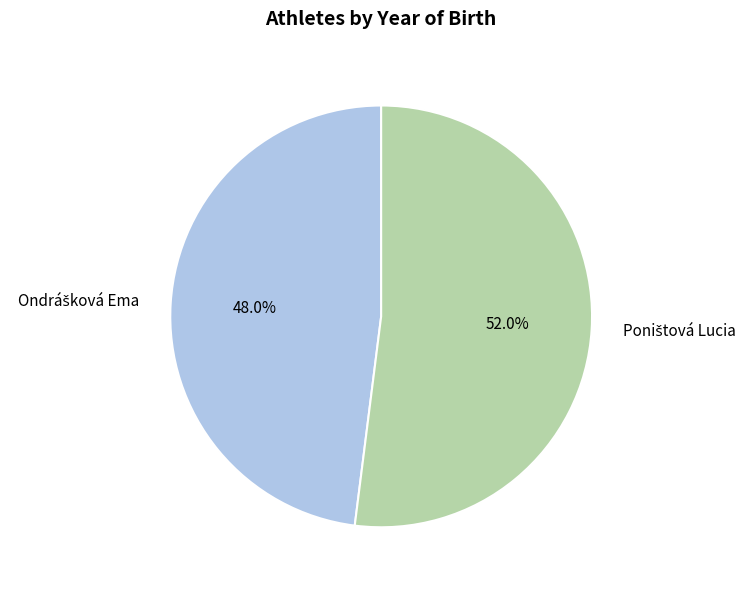

Which has a higher value, Poništová Lucia or Ondrášková Ema?

Poništová Lucia